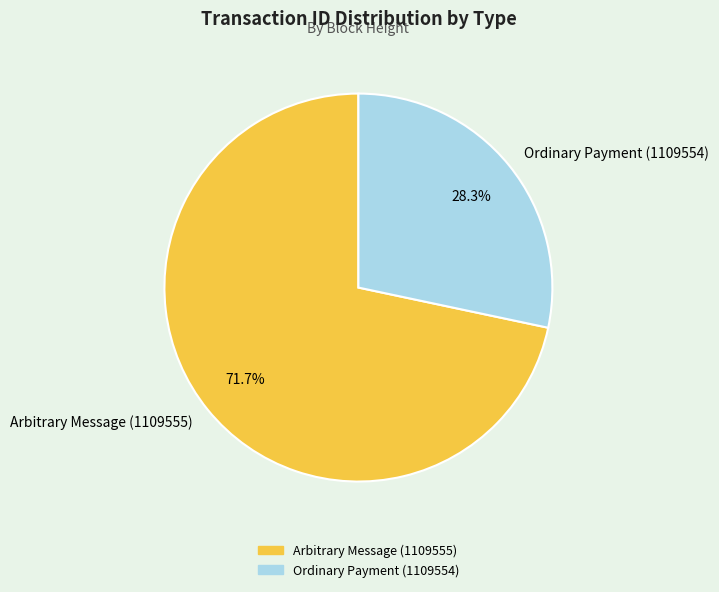

Combined, what portion of the pie is Ordinary Payment (1109554) and Arbitrary Message (1109555)?

100.0%